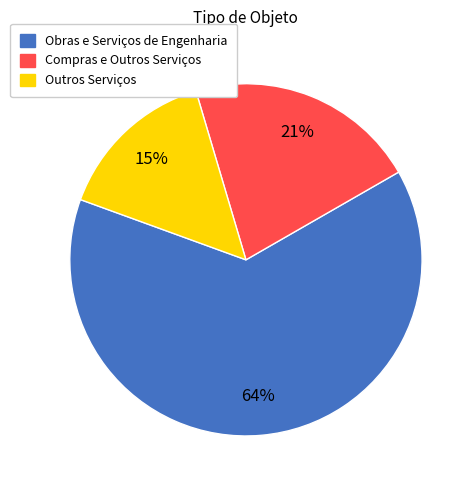

To the nearest percent, what is the combined percentage of Outros Serviços and Compras e Outros Serviços?

36%